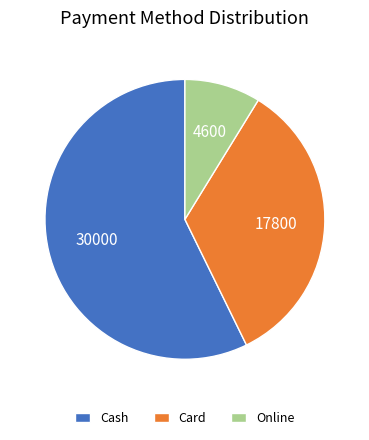

Is the sum of Cash and Online greater than half?

Yes